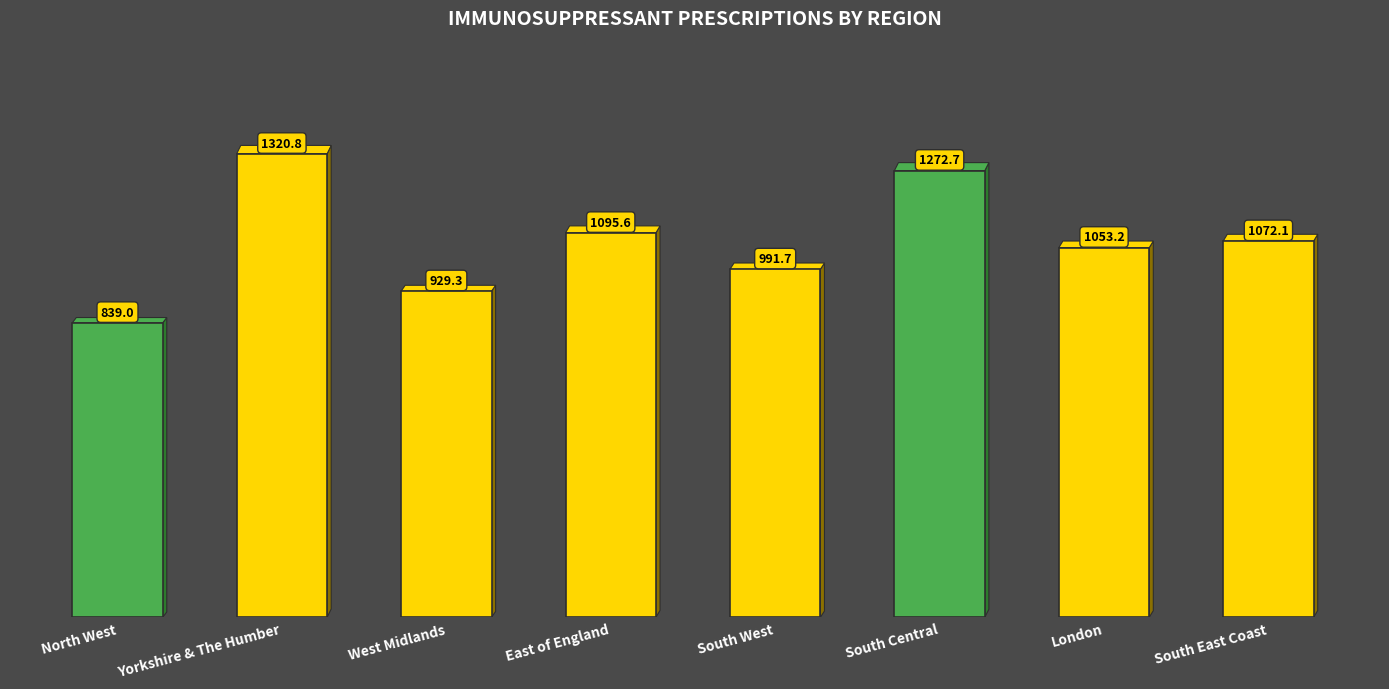

What is the sum of the values at South East Coast and London?

2125.3